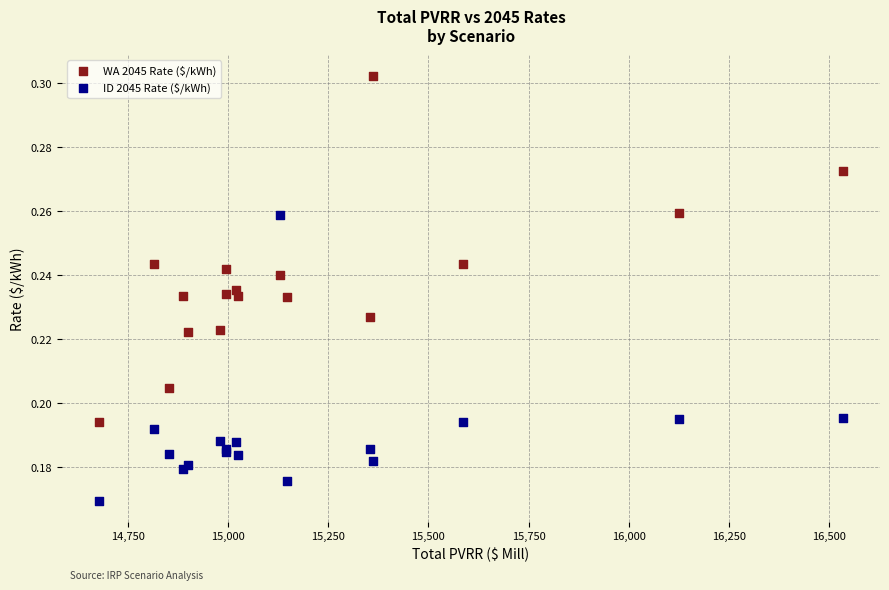

Which series contains the highest Y value?

WA 2045 Rate ($/kWh)